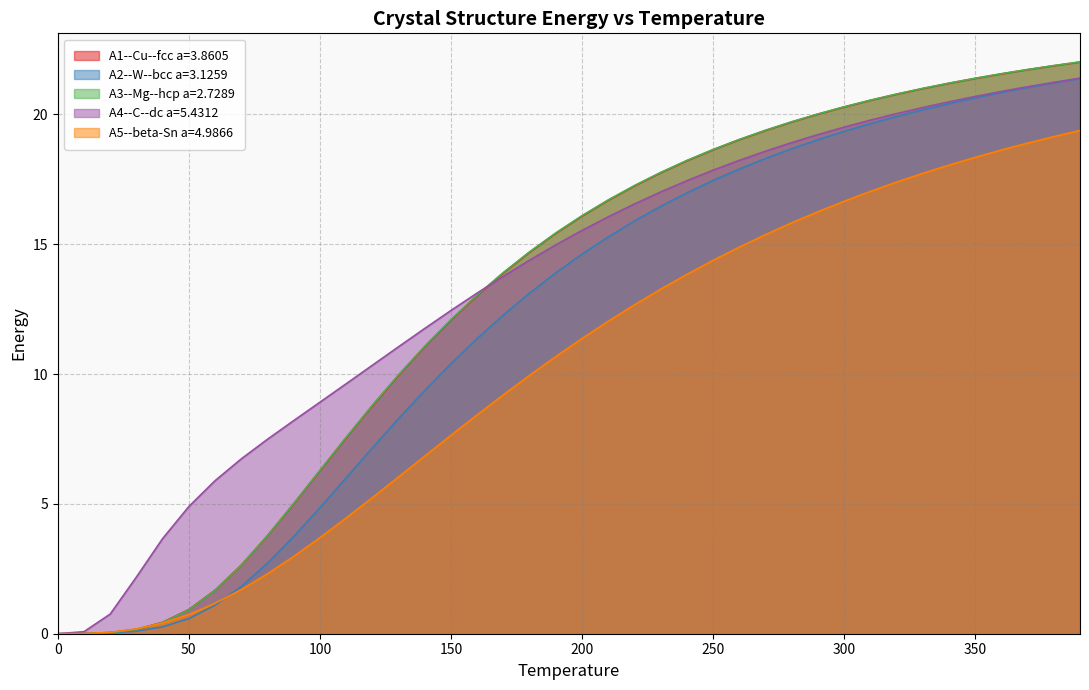

The value of A3--Mg--hcp a=2.7289 at 200 is 16.1. True or false?

True